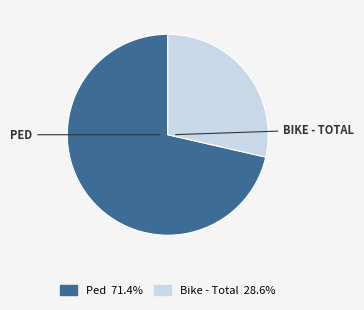

Is there any slice that represents more than half of the pie?

Yes